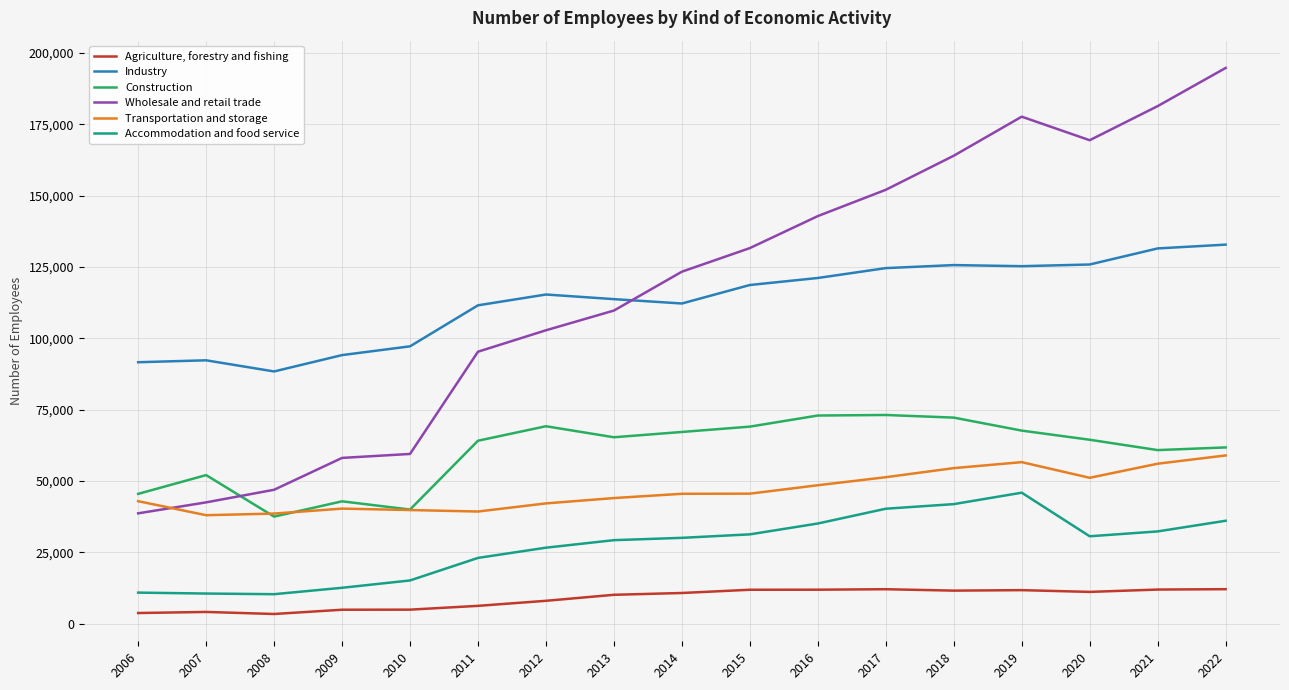

Which category has the lowest value in the Construction series?

2008